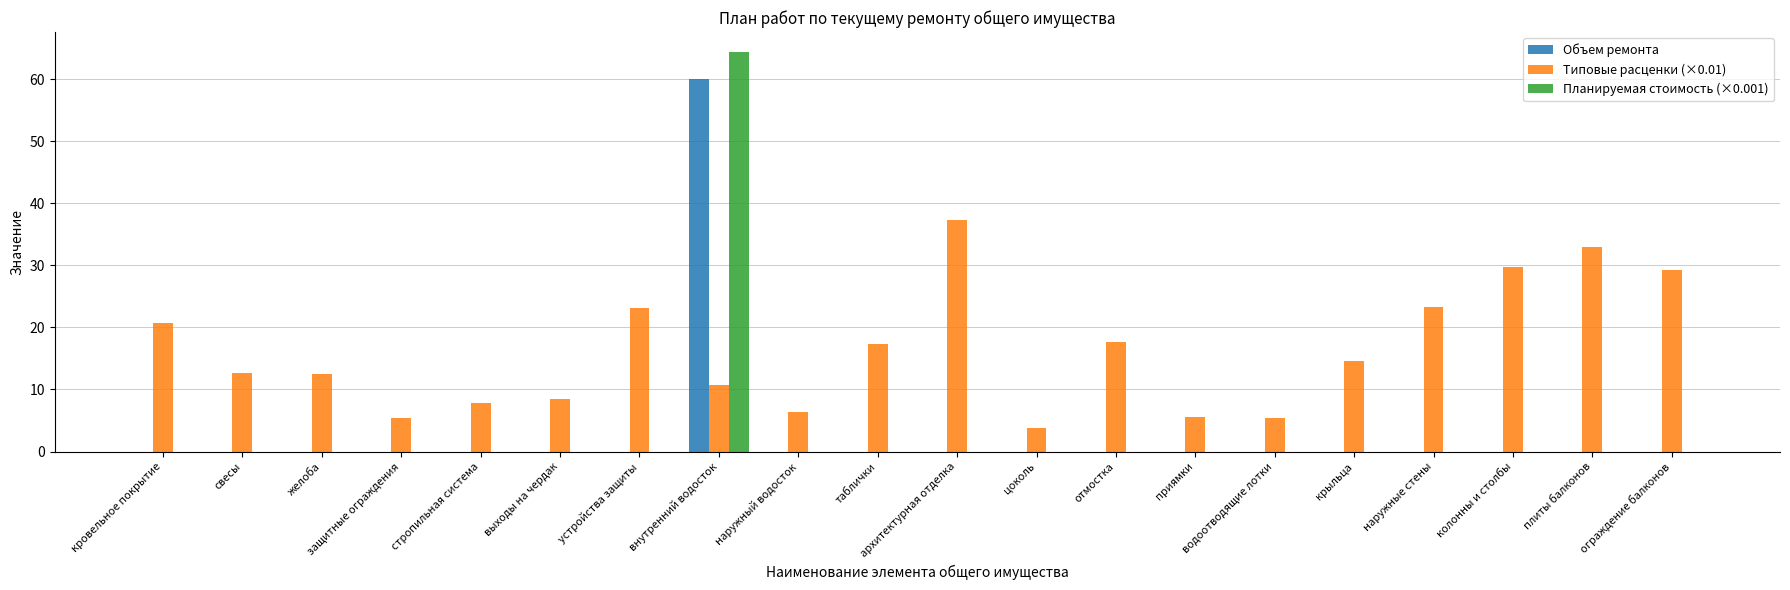

At which category is the sum across all series the highest?

внутренний водосток